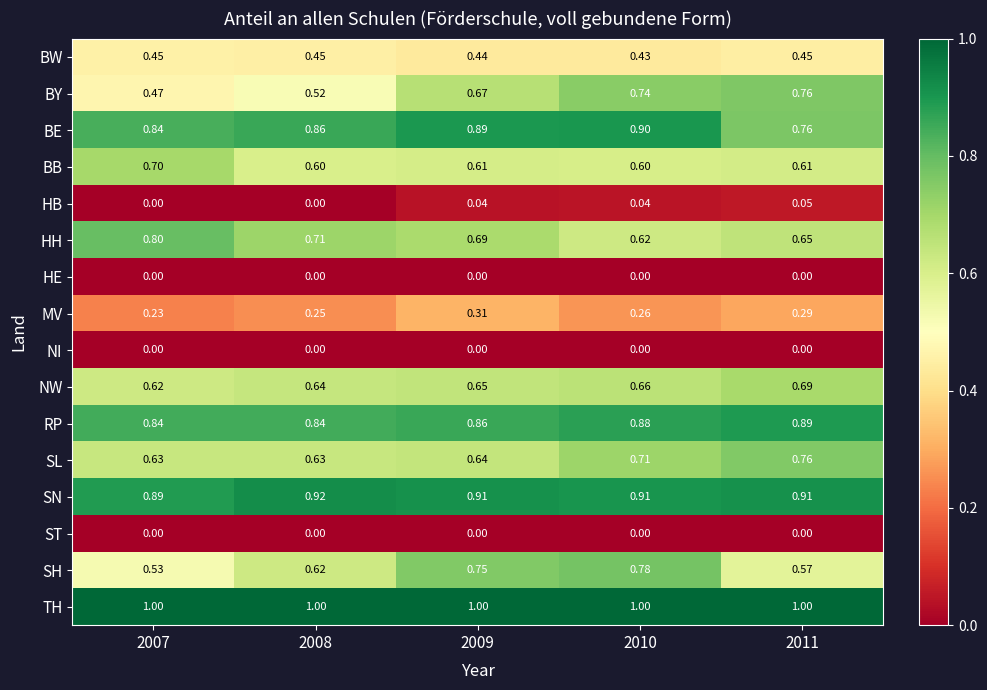

Which series has the widest spread of values?

BY